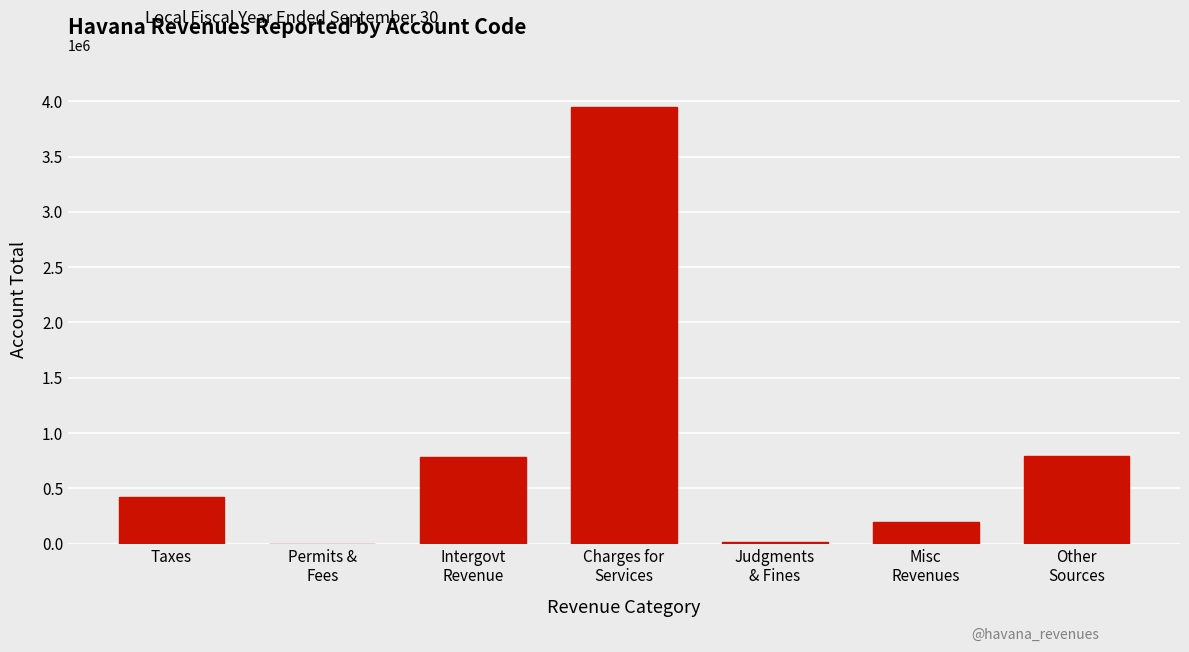

What is the sum of all values?

6146267